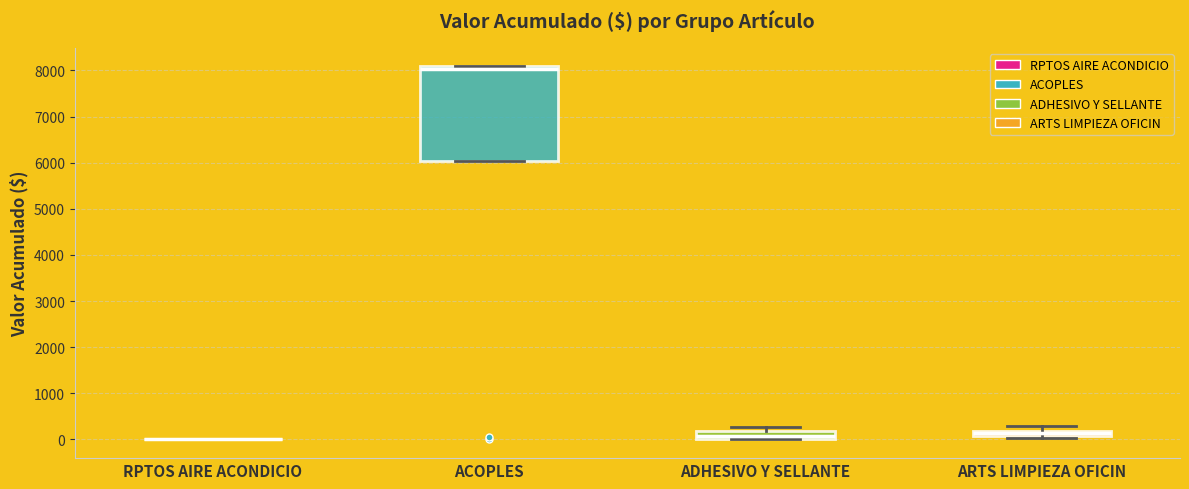

Where is the lower edge of the box for ACOPLES on the y-axis? The values are not printed on the chart, so give them approximately, as read against the axis.

6000